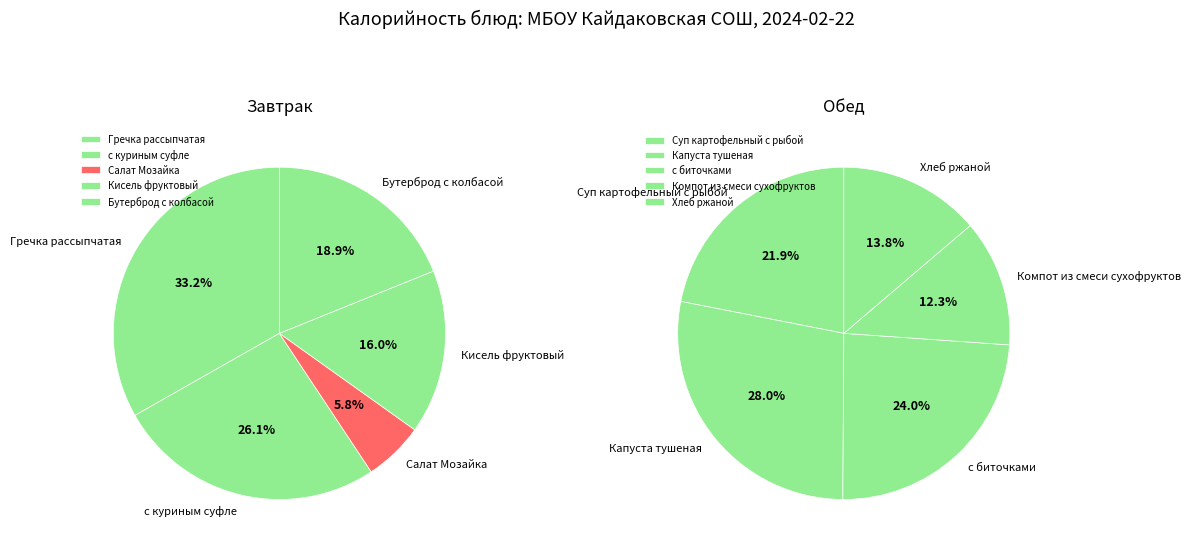

What is the change in value from Бутерброд с колбасой to с биточками?

+52.0